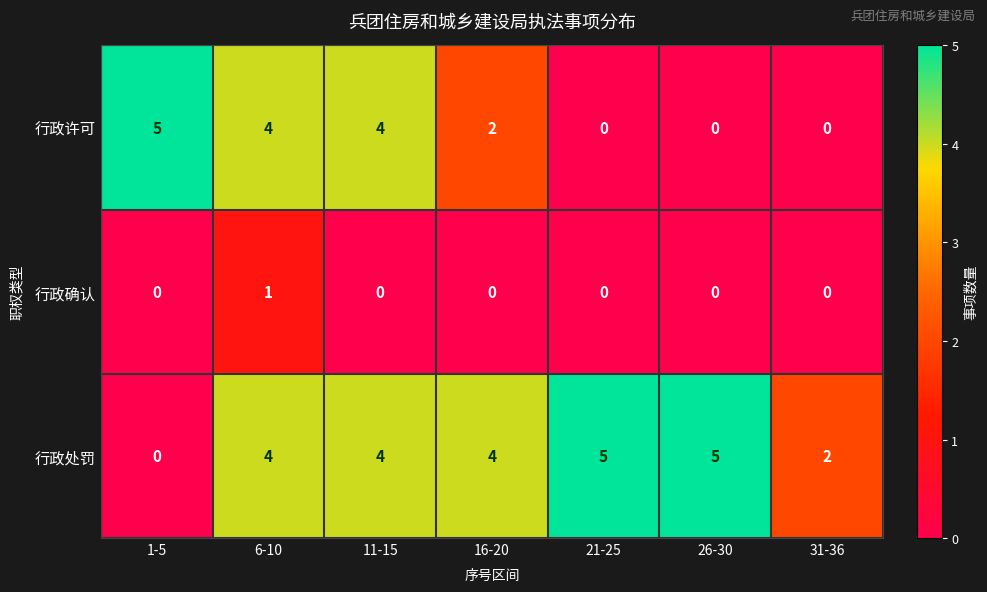

Which series changed the most between 6-10 and 16-20?

行政许可